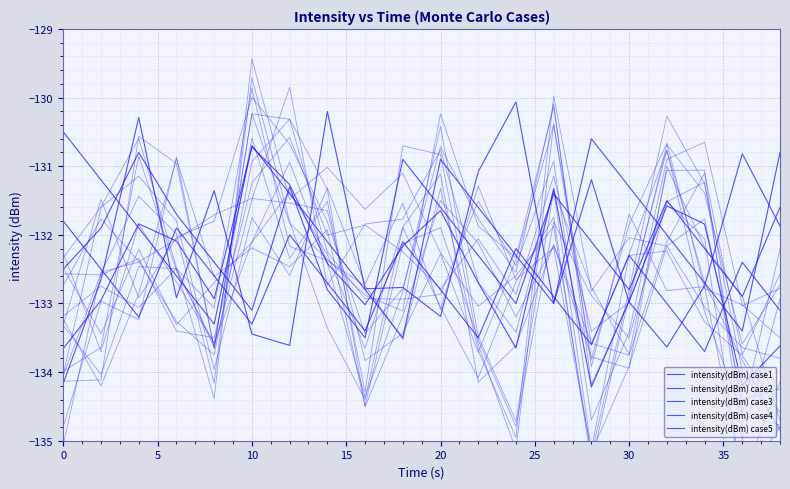

Reading left to right, list all the values displayed in this chart.

intensity(dBm) case1: -133.7	-133.0	-131.8	-132.1	-132.9	-130.7	-131.3	-132.4	-133.0	-132.2	-131.6	-132.7	-133.6	-131.3	-134.2	-133.0	-131.6	-131.8	-134.2	-133.6
intensity(dBm) case2: -134.2	-132.7	-130.3	-132.9	-131.4	-133.4	-133.6	-130.2	-132.8	-132.8	-133.2	-131.1	-130.1	-133.0	-131.2	-133.0	-133.6	-132.7	-130.8	-131.9
intensity(dBm) case3: -132.5	-131.9	-130.8	-131.7	-132.4	-133.1	-131.3	-132.8	-133.5	-130.9	-131.6	-132.3	-133.0	-131.4	-132.1	-132.8	-131.5	-132.2	-132.9	-131.6
intensity(dBm) case4: -131.8	-132.5	-133.2	-131.9	-132.6	-133.3	-132.0	-132.7	-133.4	-132.1	-132.8	-133.5	-132.2	-132.9	-133.6	-132.3	-133.0	-133.7	-132.4	-133.1
intensity(dBm) case5: -130.5	-131.2	-131.9	-132.6	-133.3	-130.7	-131.4	-132.1	-132.8	-133.5	-130.9	-131.6	-132.3	-133.0	-130.6	-131.3	-132.0	-132.7	-133.4	-130.8